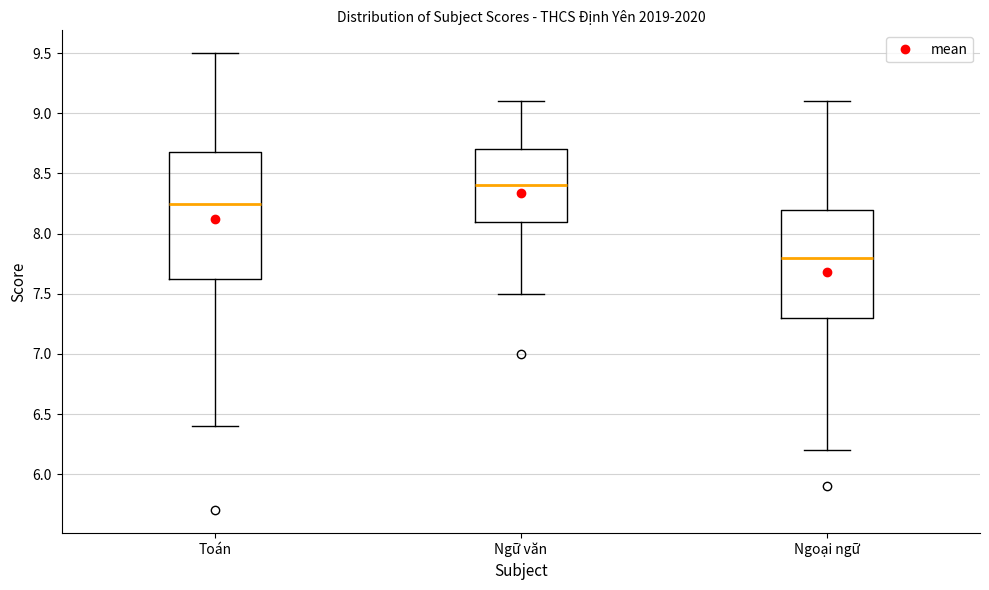

Which box has the lowest median line?

Ngoại ngữ